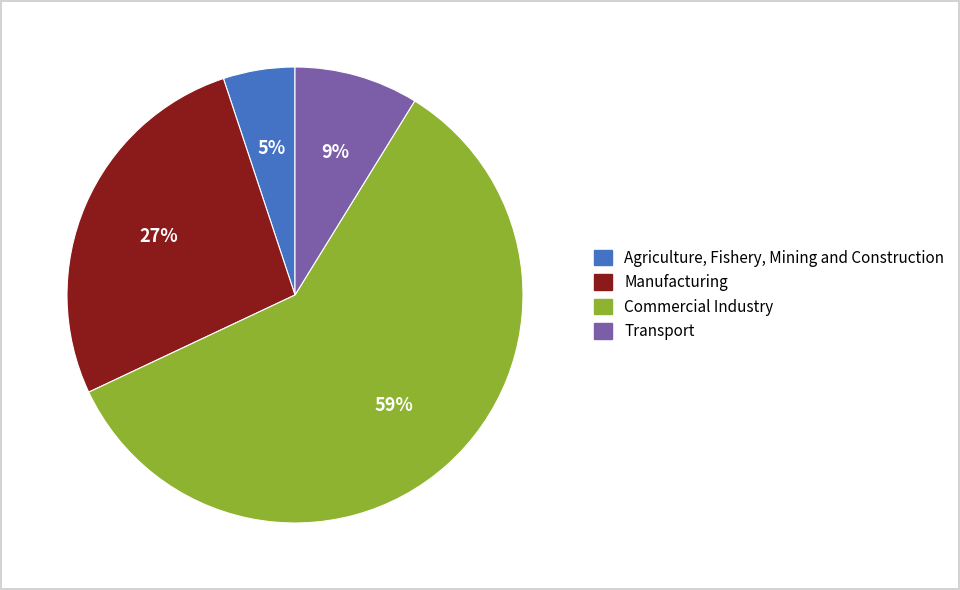

What percentage is the Commercial Industry slice, to the nearest percent?

59%